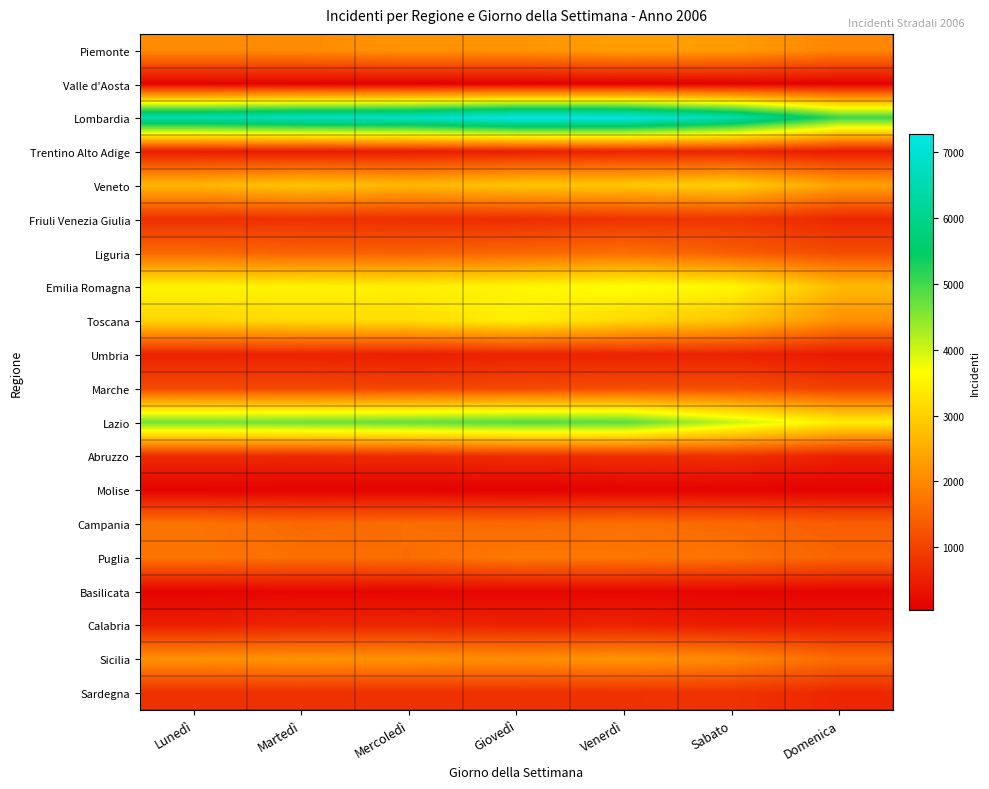

Which series has the largest range (max minus min)?

Lombardia